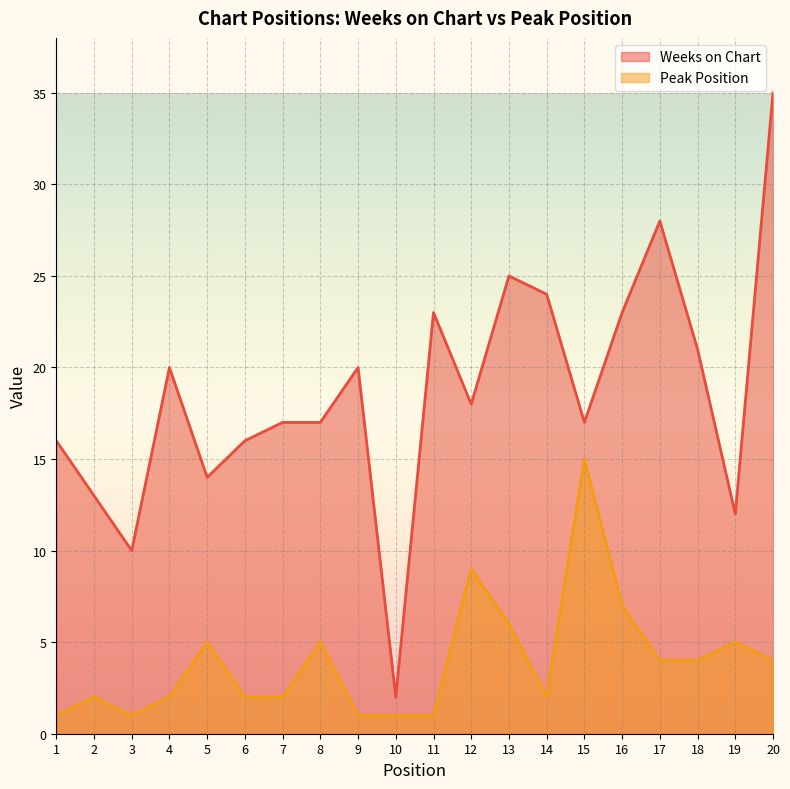

What is the difference between the Weeks on Chart values at 18 and 1?

5